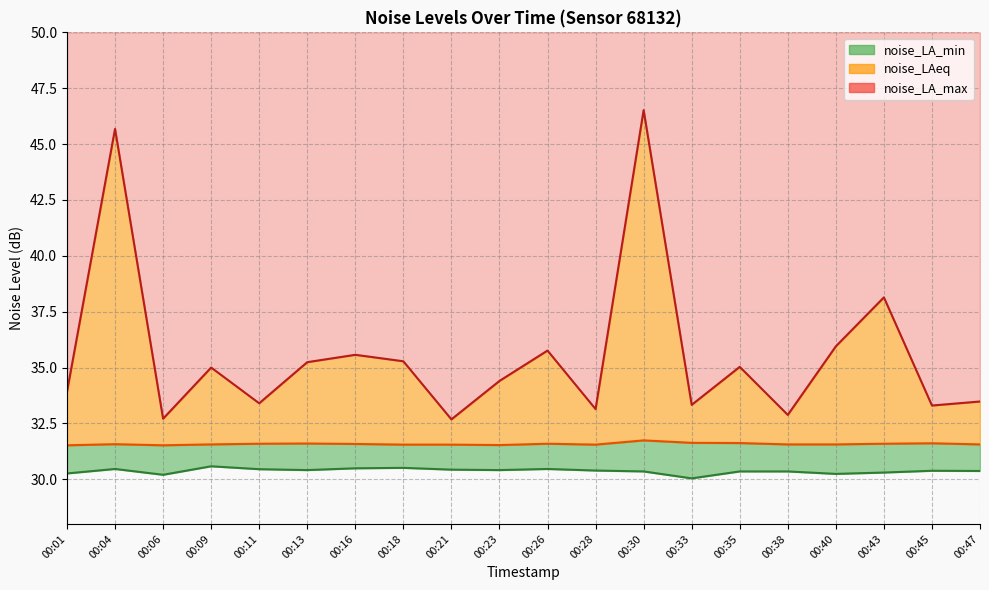

What is the minimum value shown in the chart?

30.0